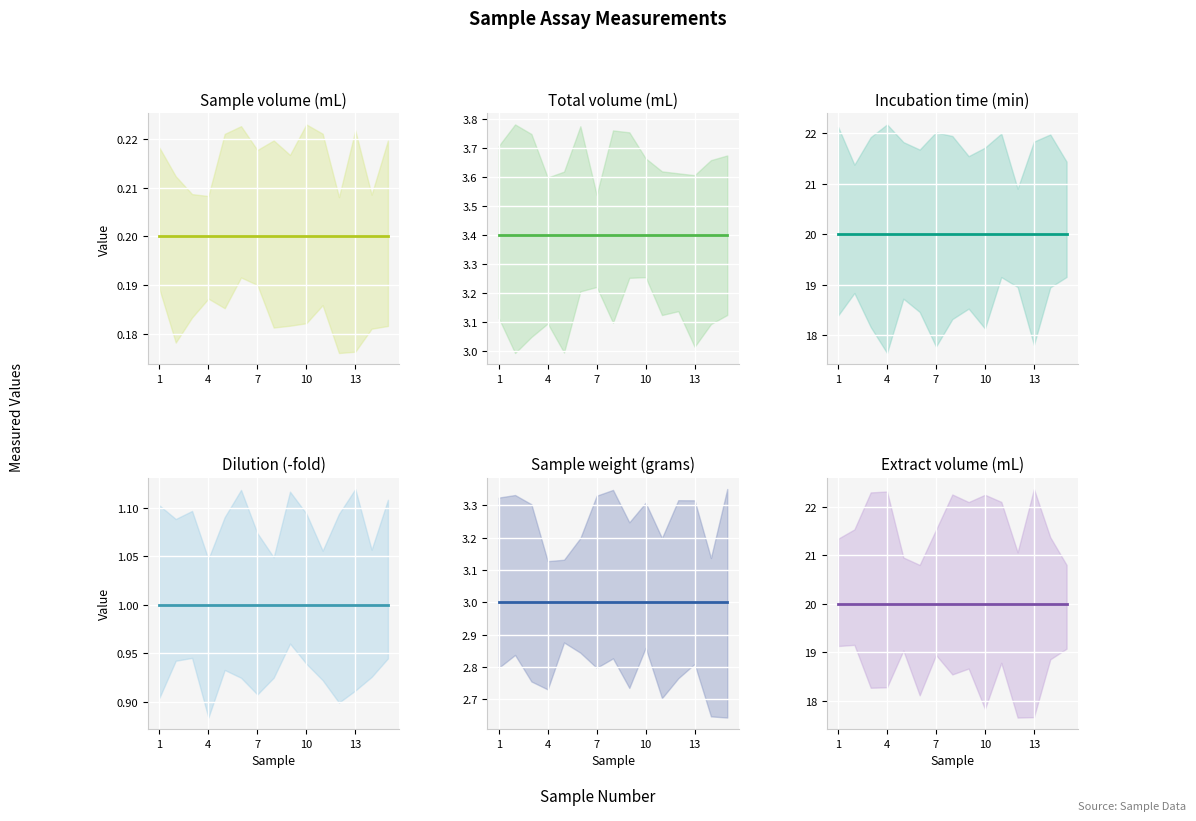

At 4, list the series in order from smallest to largest.

Sample volume (mL), Dilution (-fold), Sample weight (grams), Total volume in assay tube (mL), Incubation time (min), Extract volume (mL)